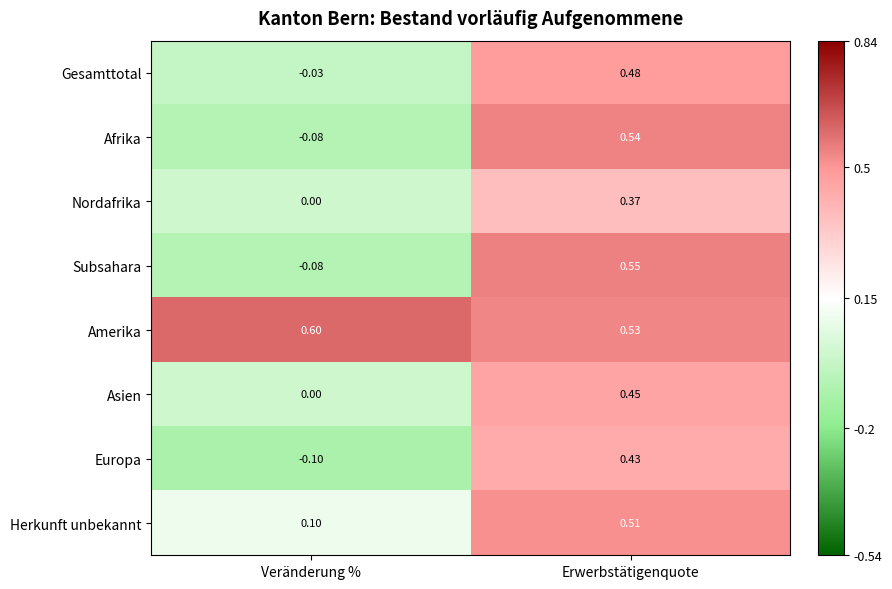

Which series changed the most between Veränderung % and Erwerbstätigenquote?

Subsahara